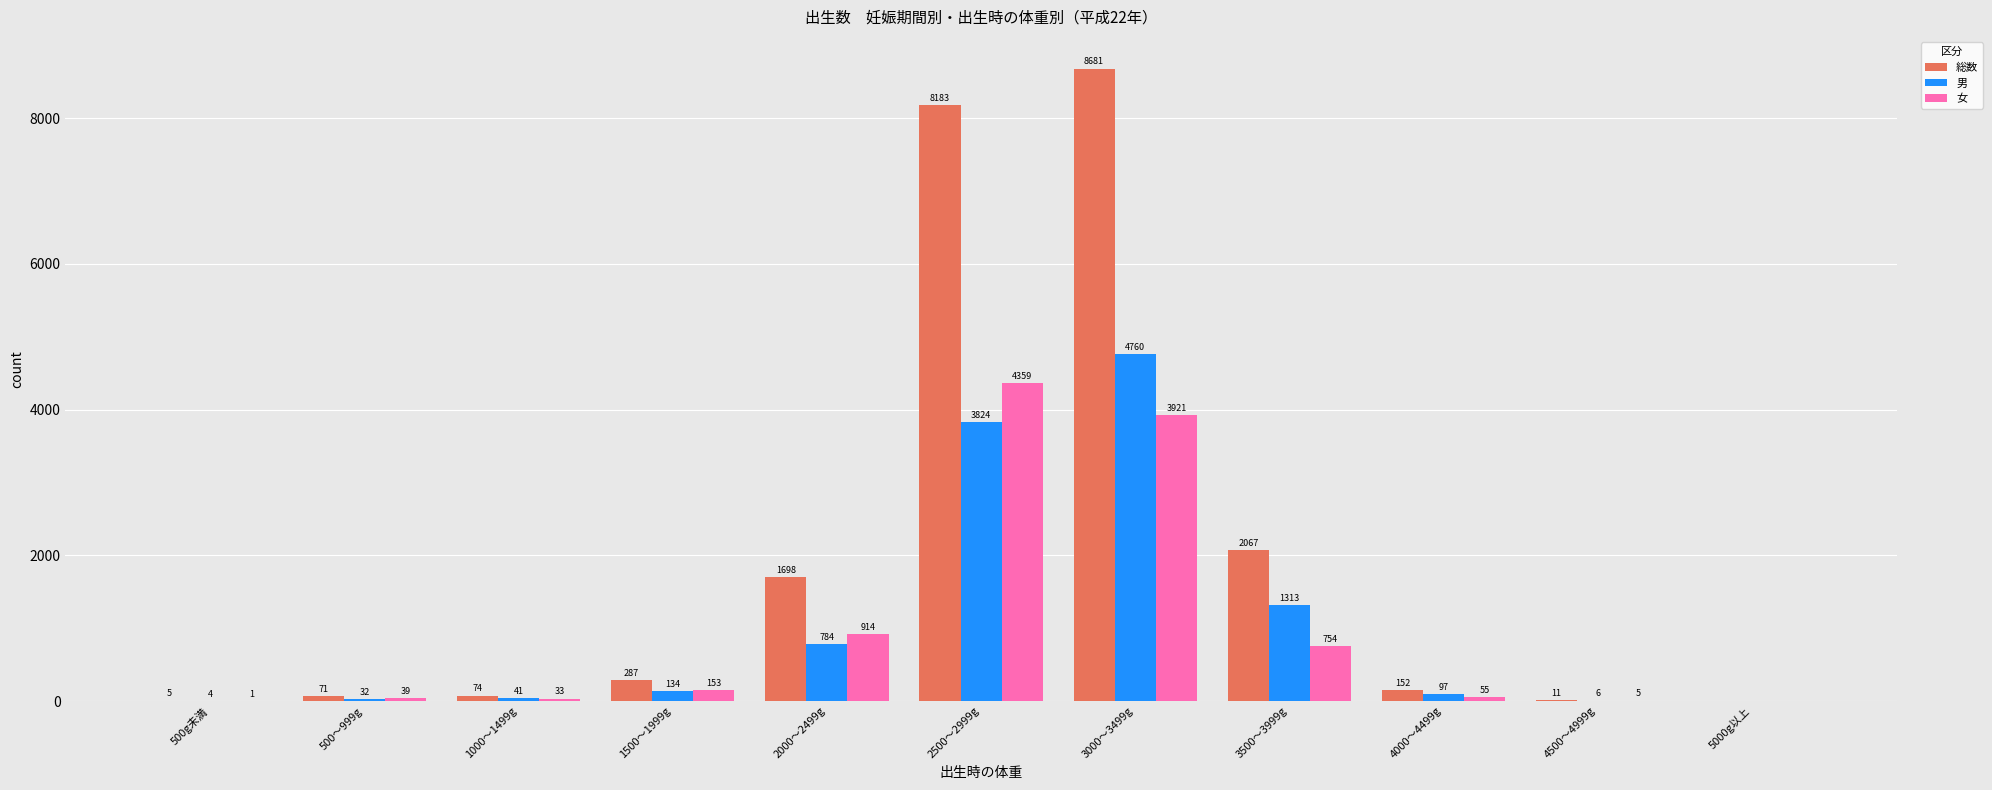

Between 500～999g and 4500～4999g, which series saw the biggest shift?

総数